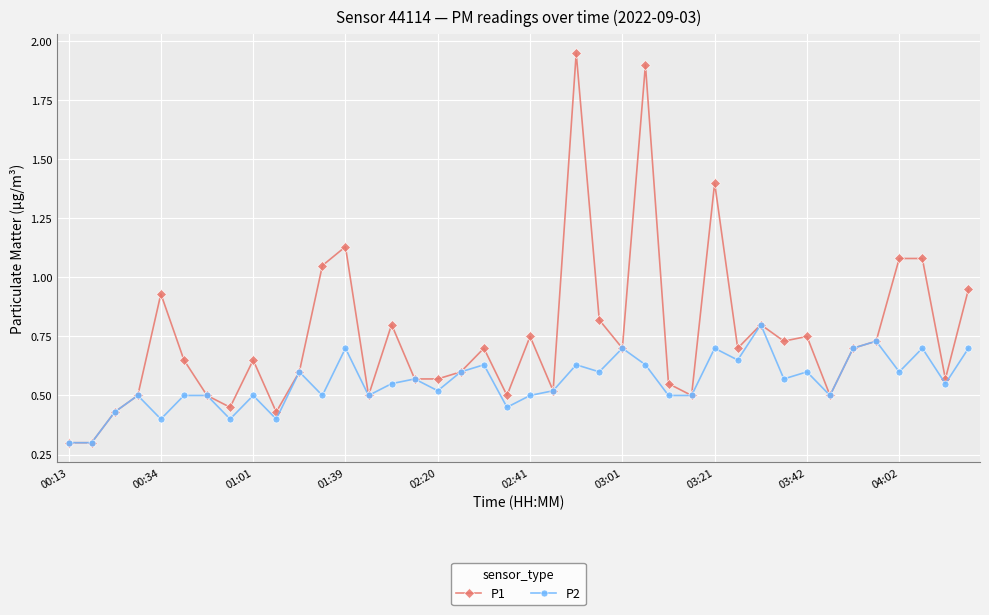

True or false: P1 has more than 0 points higher than both neighbors.

True